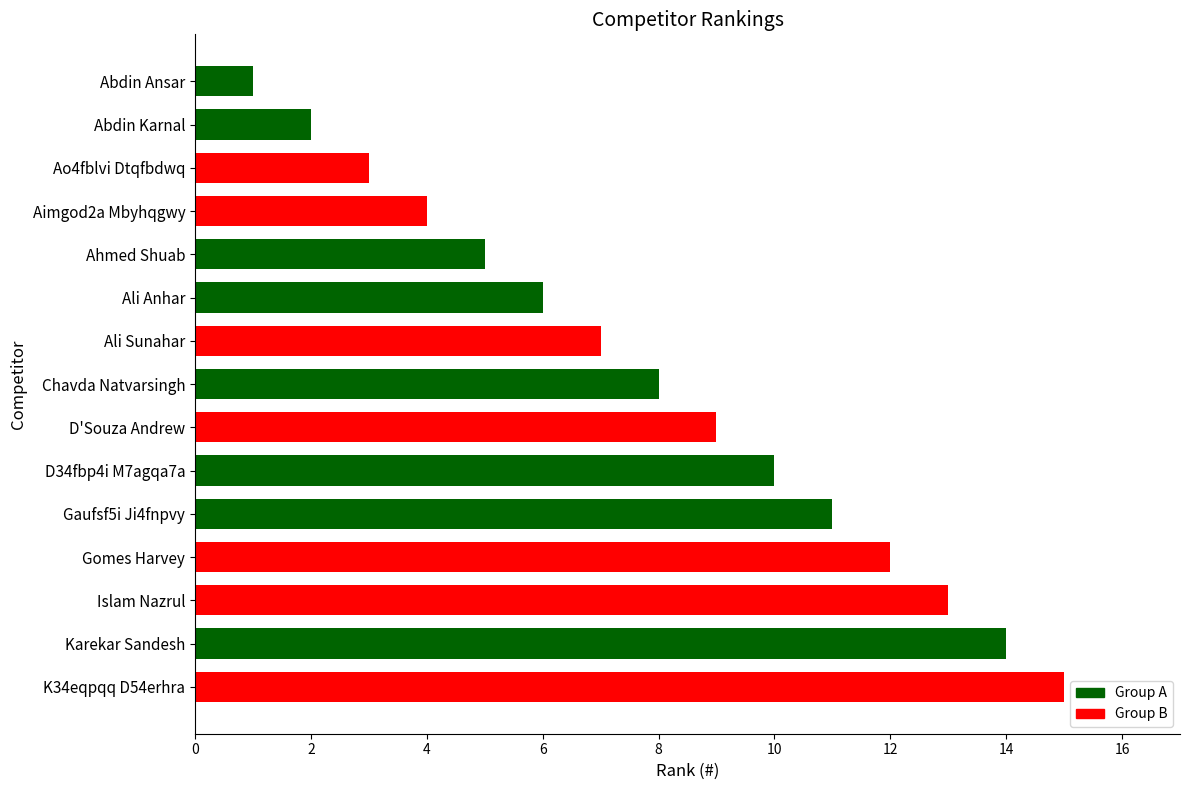

At which category does the chart reach its minimum across all series?

Abdin Ansar